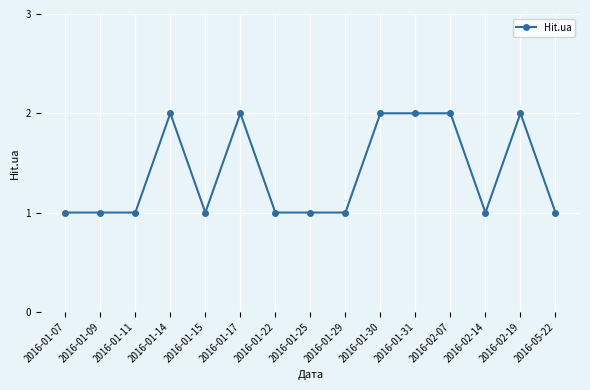

What is the value of the 14th point from the left?

2